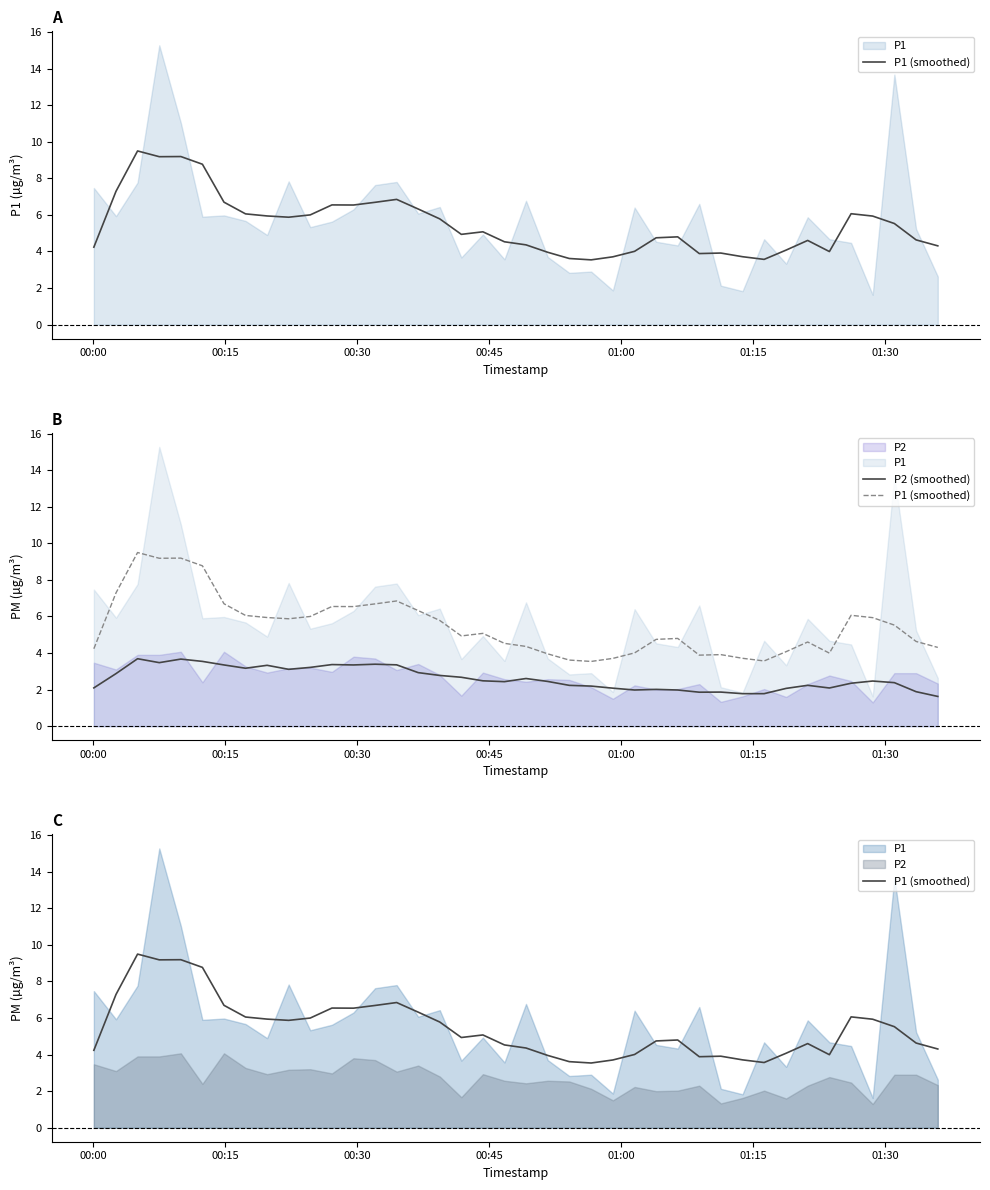

True or false: P2 (smoothed) and P1 (smoothed) intersect in this chart.

False